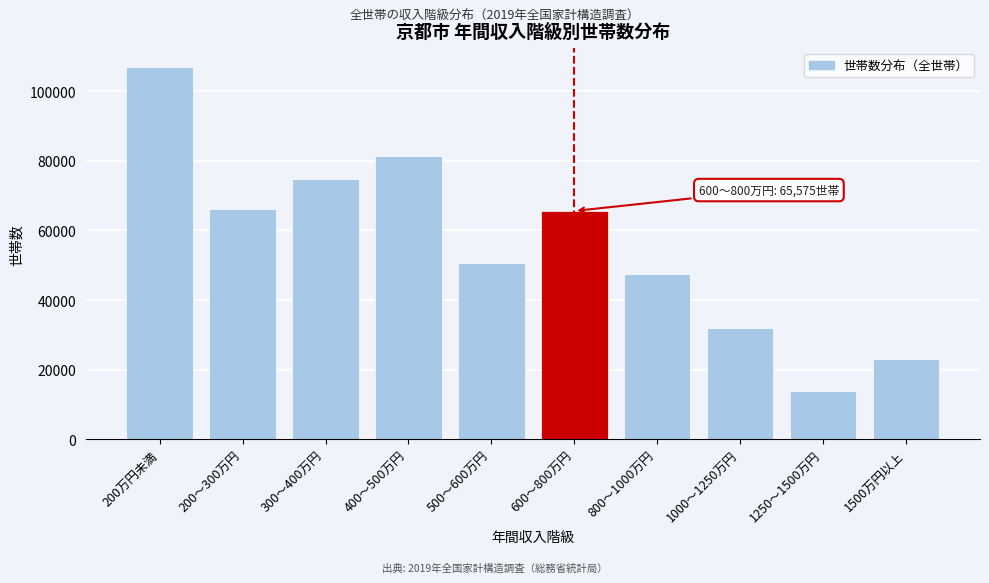

Reading left to right, transcribe all the data shown in this chart.

200万円未満=106977	200～300万円=66025	300～400万円=74841	400～500万円=81464	500～600万円=50498	600～800万円=65575	800～1000万円=47564	1000～1250万円=31912	1250～1500万円=13992	1500万円以上=23069